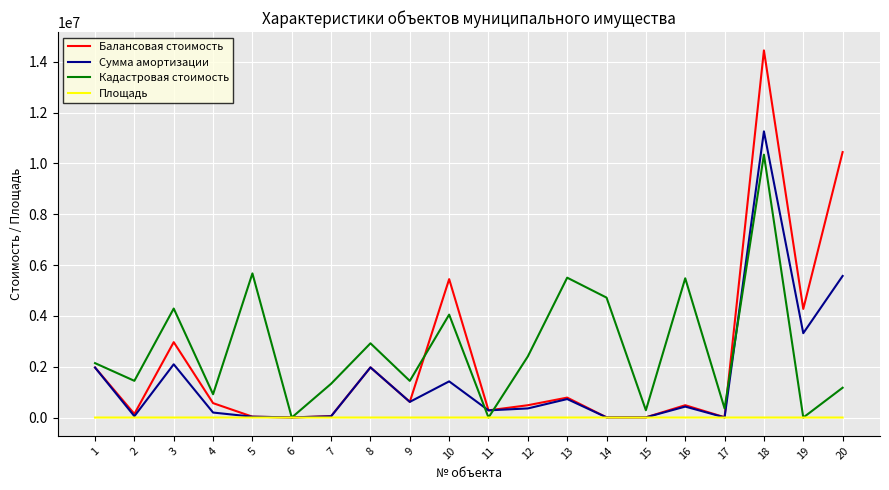

At how many categories does at least one series exceed 9208364?

2